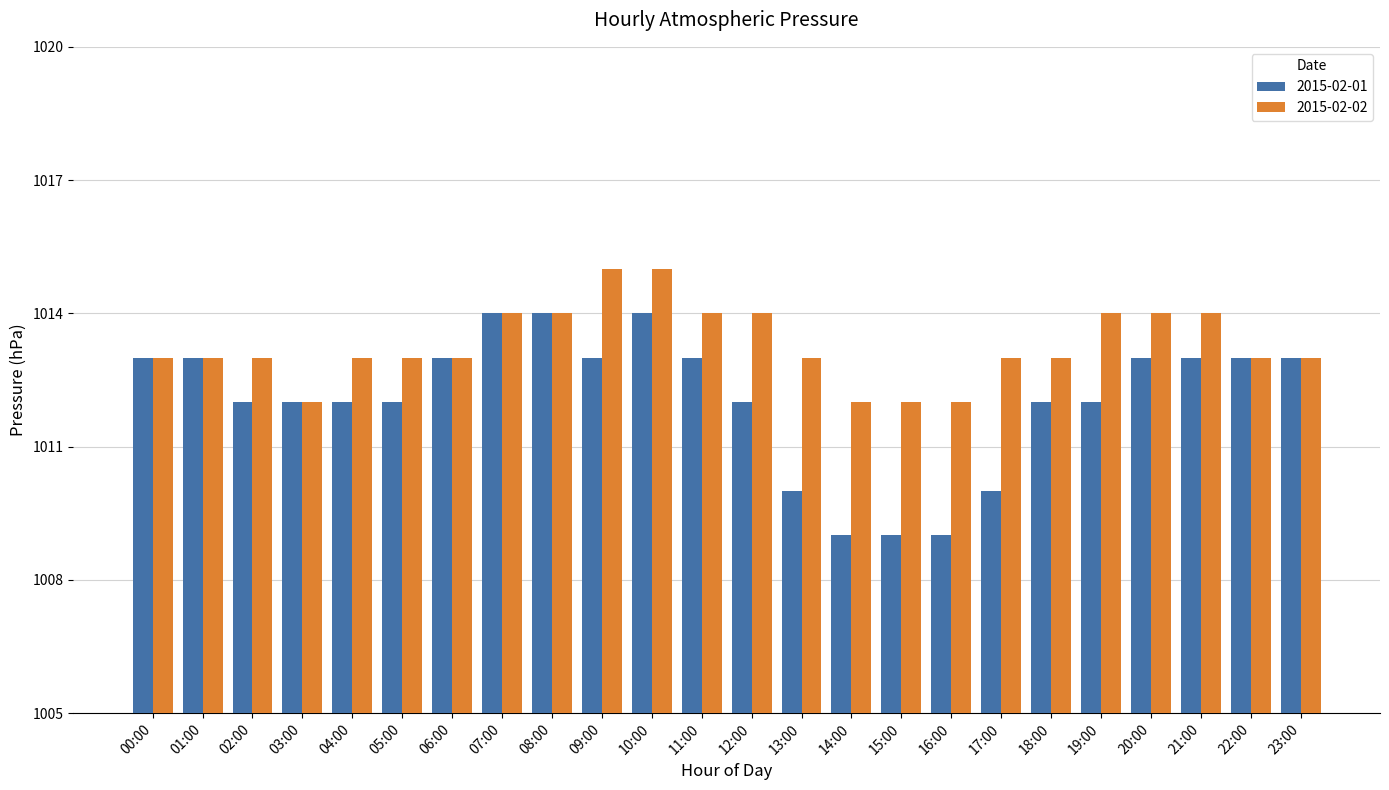

The value of 2015-02-02 at 19:00 is 1014. True or false?

True